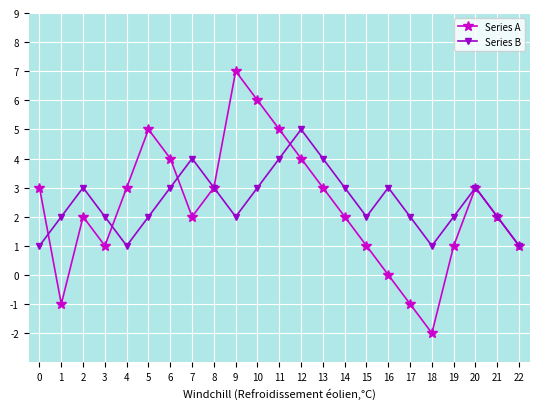

In Series A, how many points are lower than both neighbors (excluding endpoints)?

4